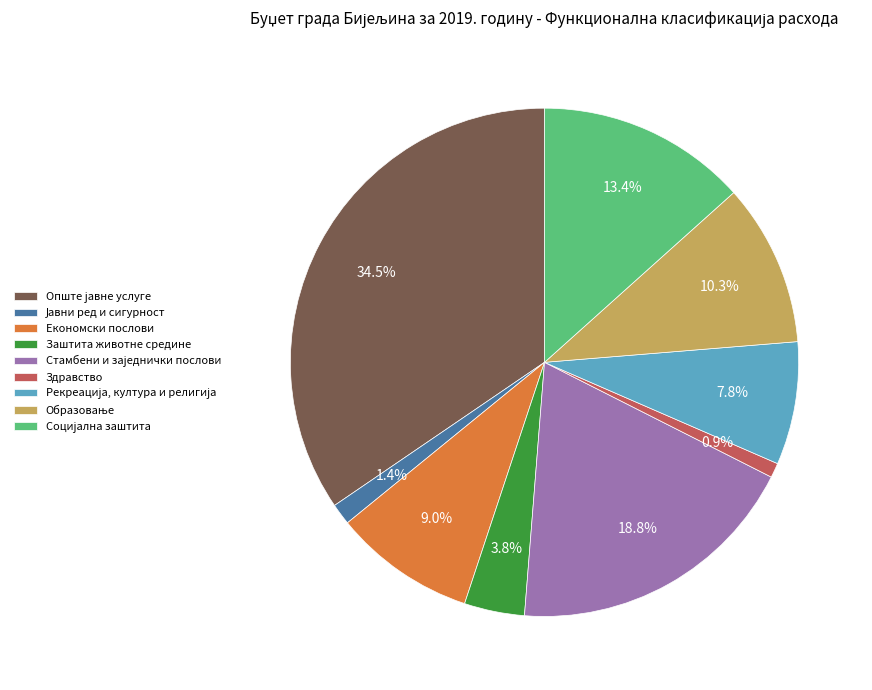

How many slices are in this pie chart?

9